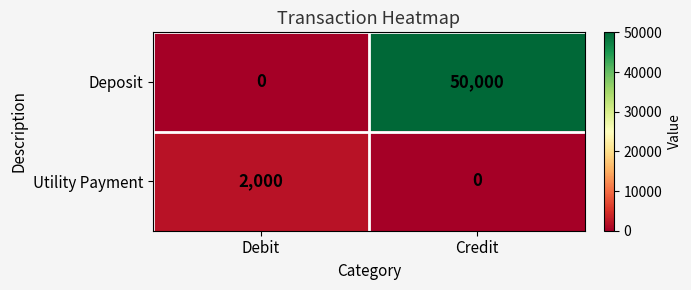

Which series has the largest range (max minus min)?

Deposit